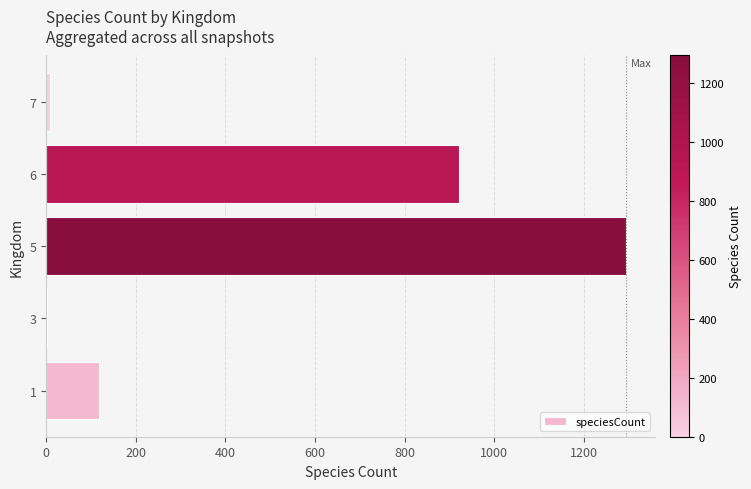

What is the change in value from 5 to 6?

-374